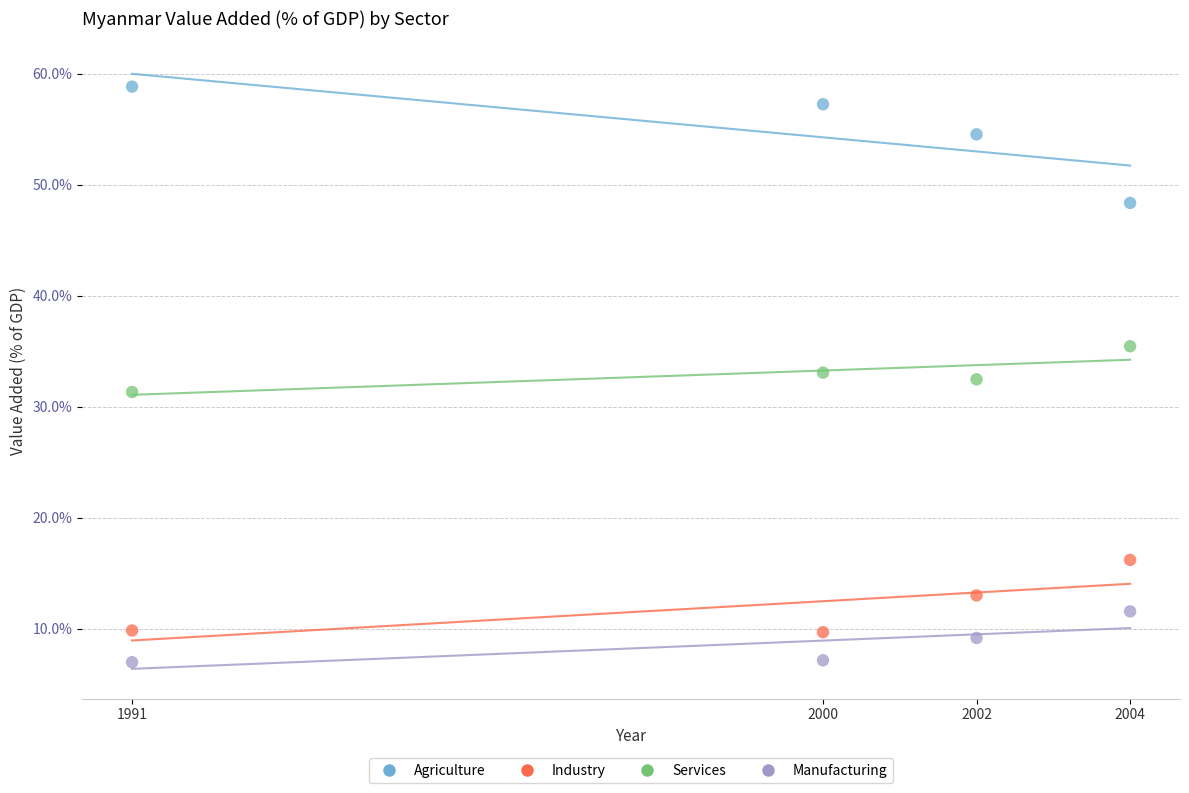

Which series contains the lowest Y value?

Manufacturing